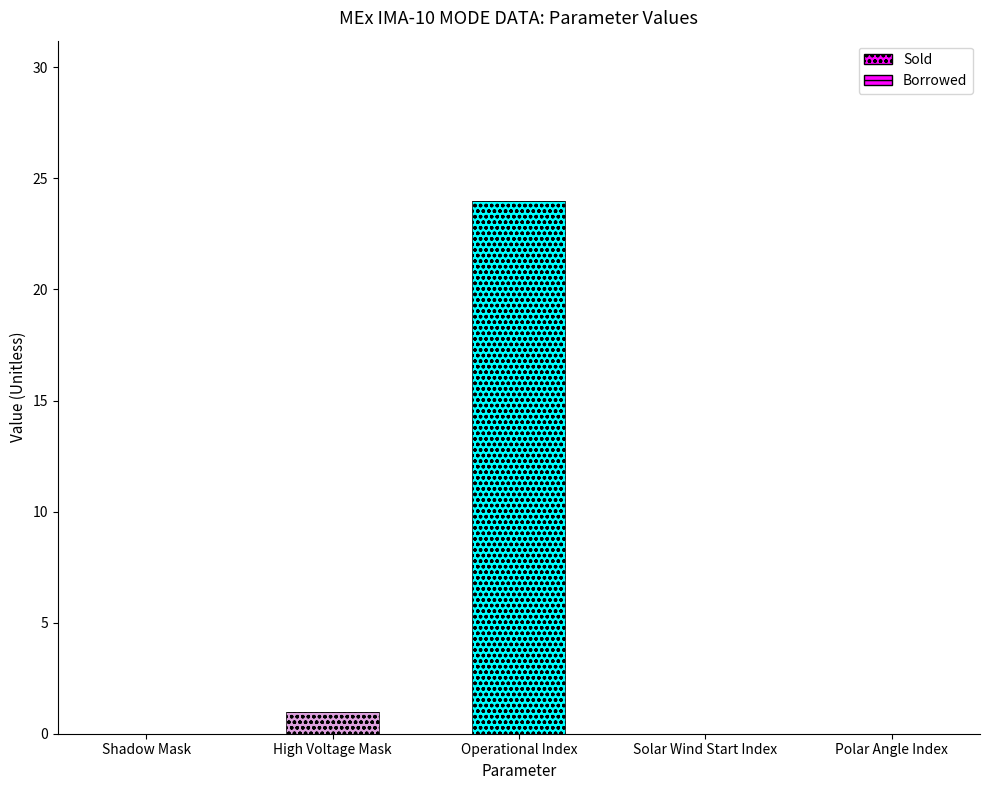

Reading left to right, transcribe all the data shown in this chart.

Sold: Shadow Mask=0	High Voltage Mask=1	Operational Index=24	Solar Wind Start Index=0	Polar Angle Index=0
Borrowed: Shadow Mask=0	High Voltage Mask=0	Operational Index=0	Solar Wind Start Index=0	Polar Angle Index=0